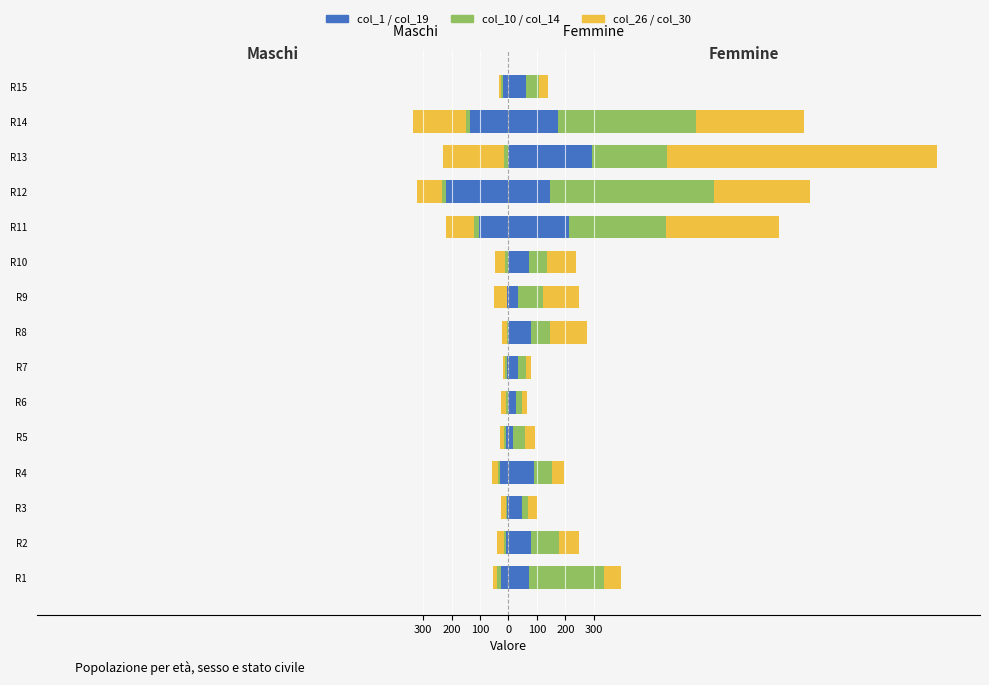

What is the label of the 4th bar from the right?

11